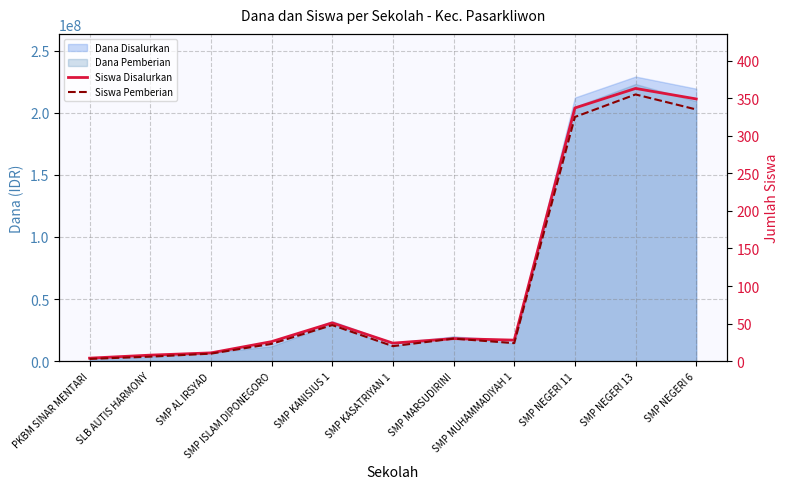

What is the maximum value for Siswa Disalurkan?

363